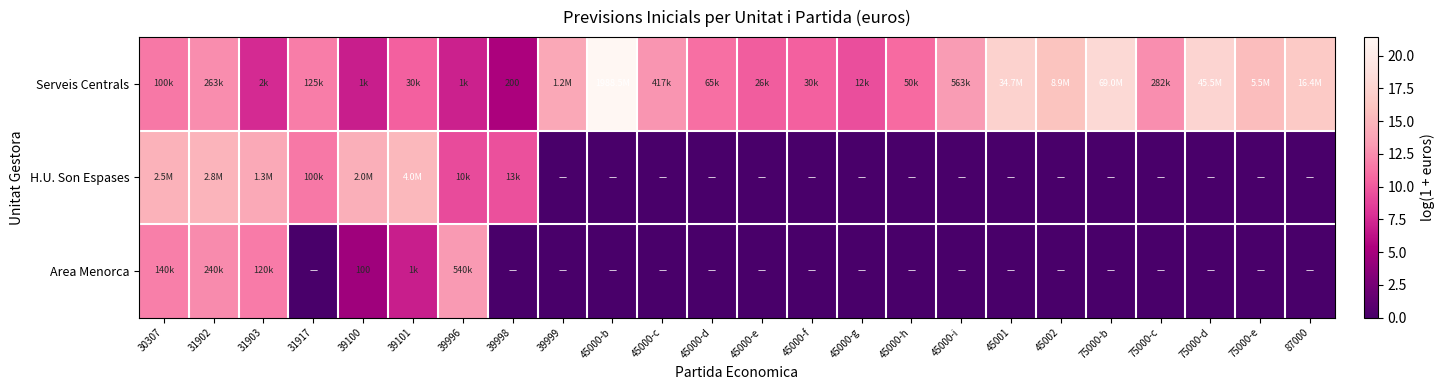

At which category is the sum across all series the highest?

31902